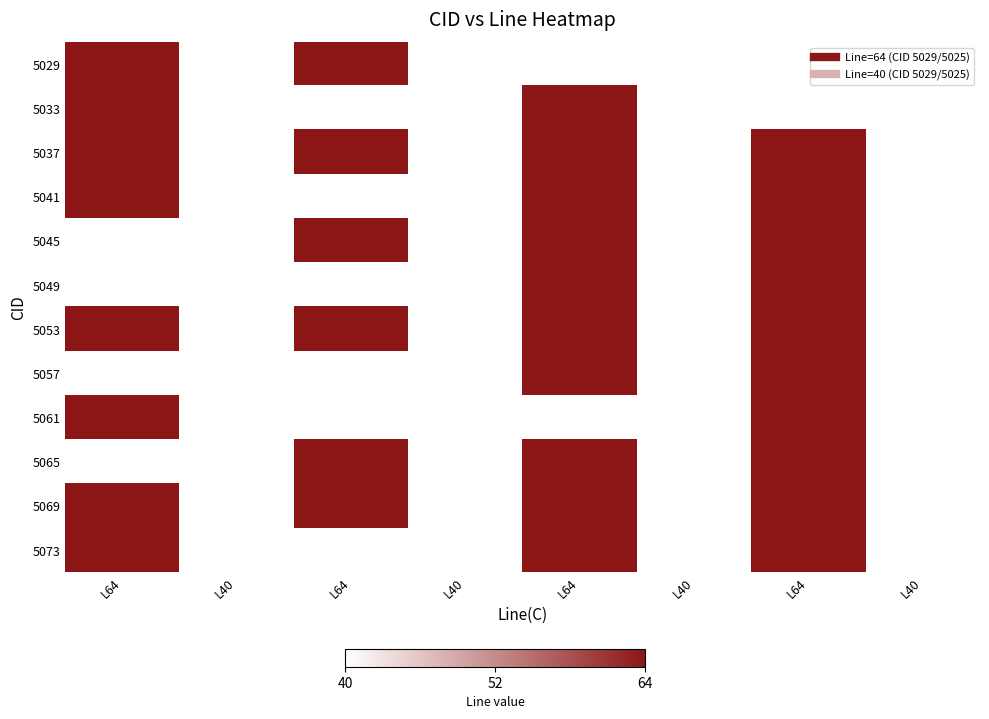

How many series are shown in this chart?

12